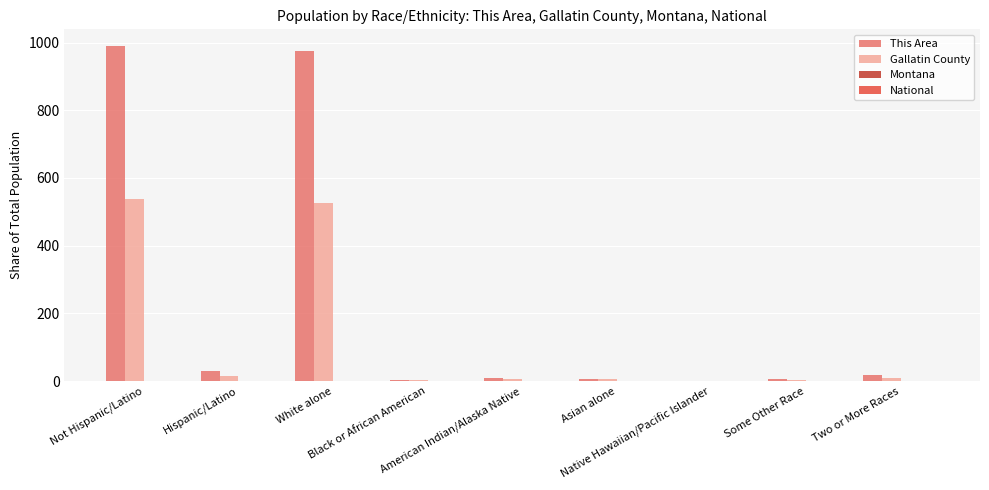

What is the maximum value for Gallatin County?

537.3